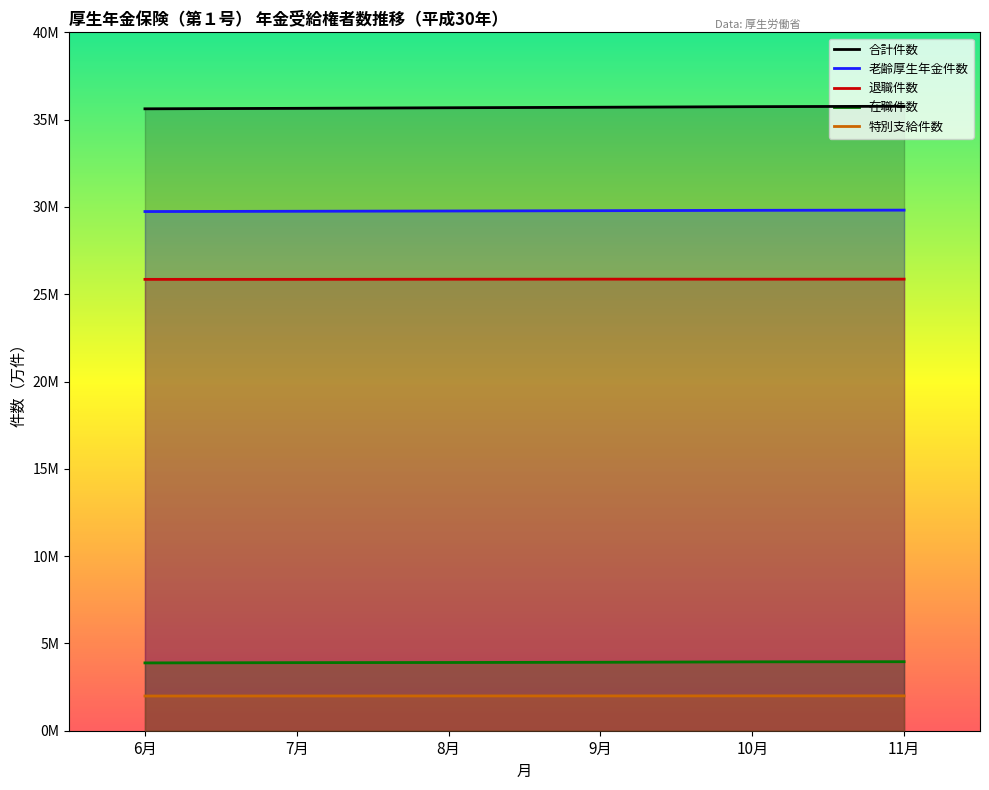

True or false: 在職件数 and 老齢厚生年金件数 intersect in this chart.

False